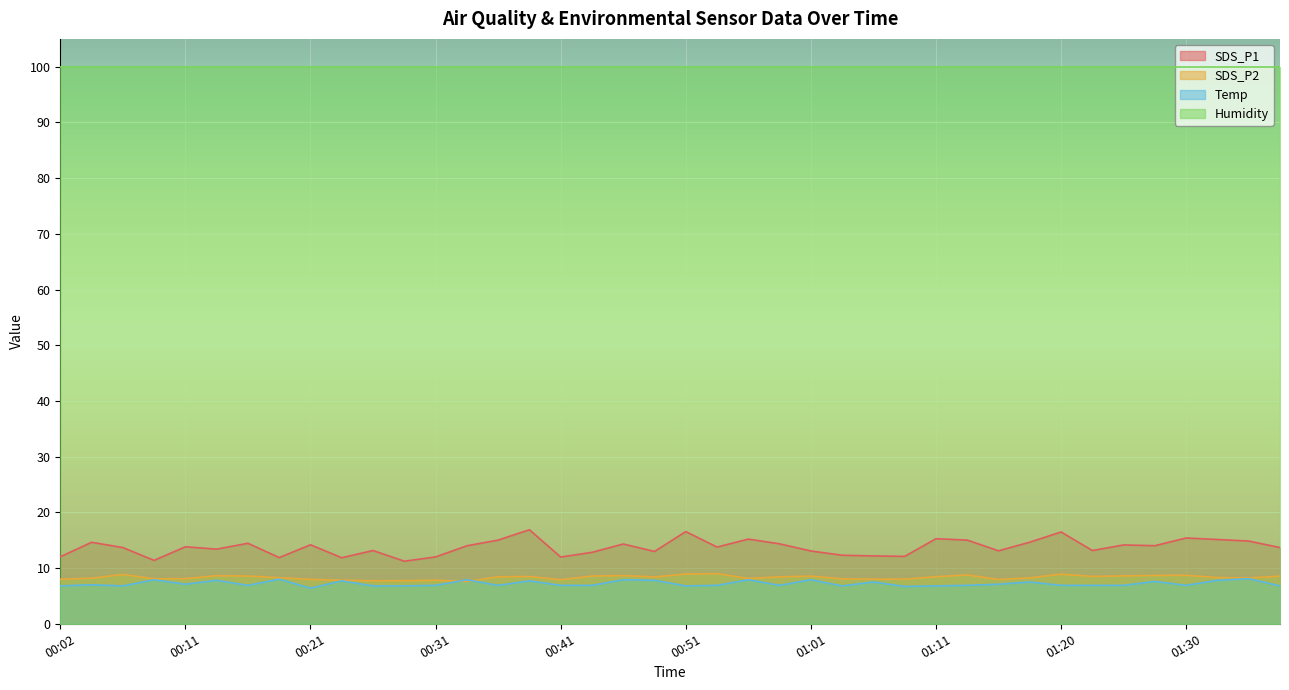

True or false: SDS_P1 has more than 0 interior local peaks.

True